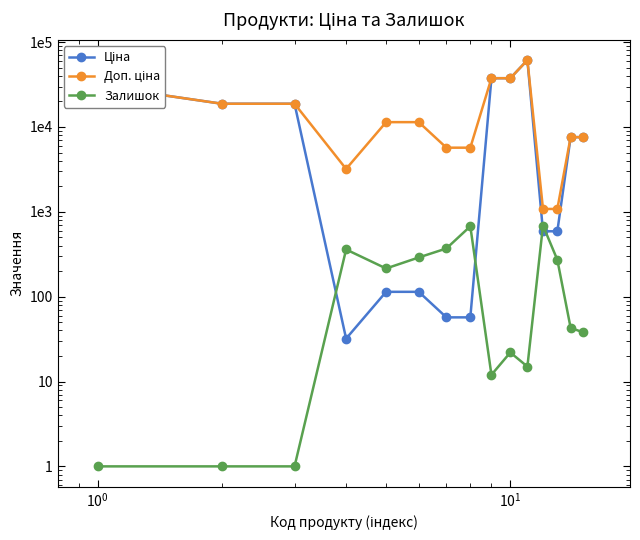

What is the sum of all Ціна values?

221679.5